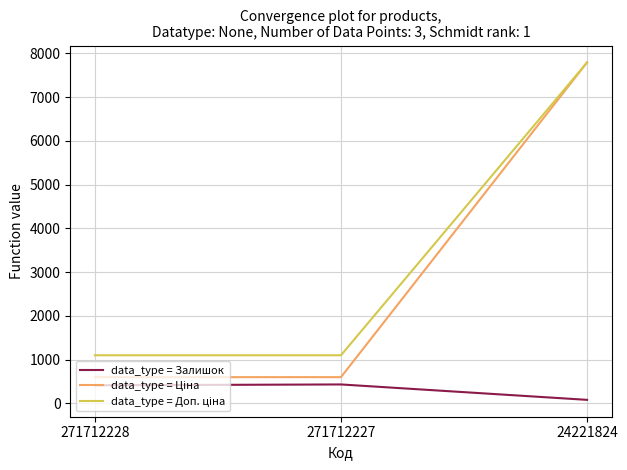

The data_type = Залишок series shows 433.0 at 271712227. True or false?

True